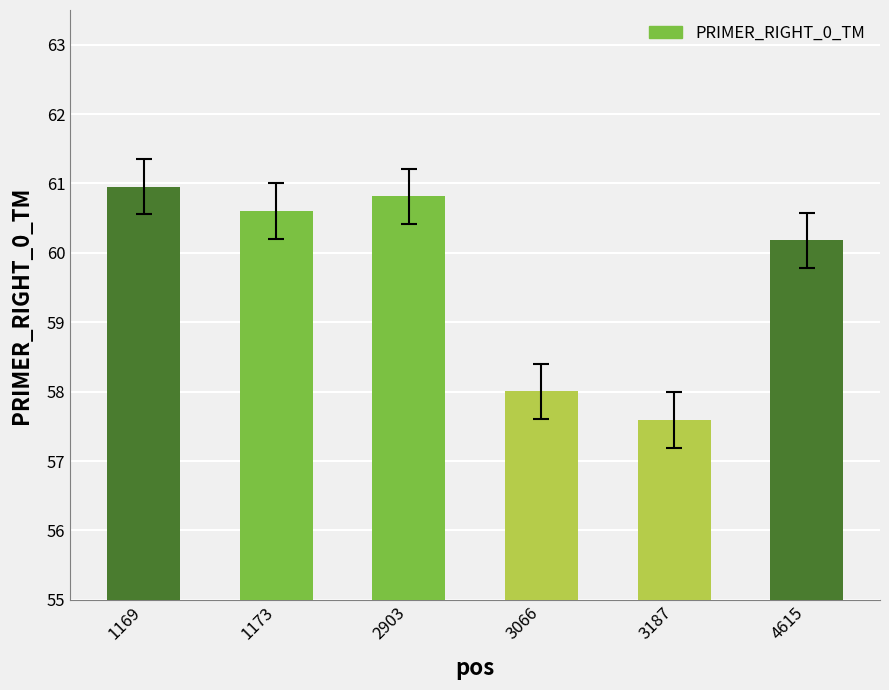

Reading left to right, list all the values displayed in this chart.

1169=61.0	1173=60.6	2903=60.8	3066=58.0	3187=57.6	4615=60.2